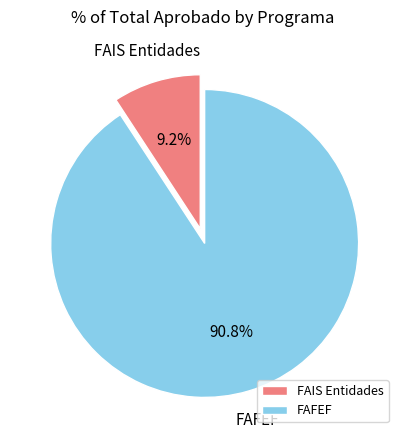

True or false: FAFEF accounts for 98% of the total.

False